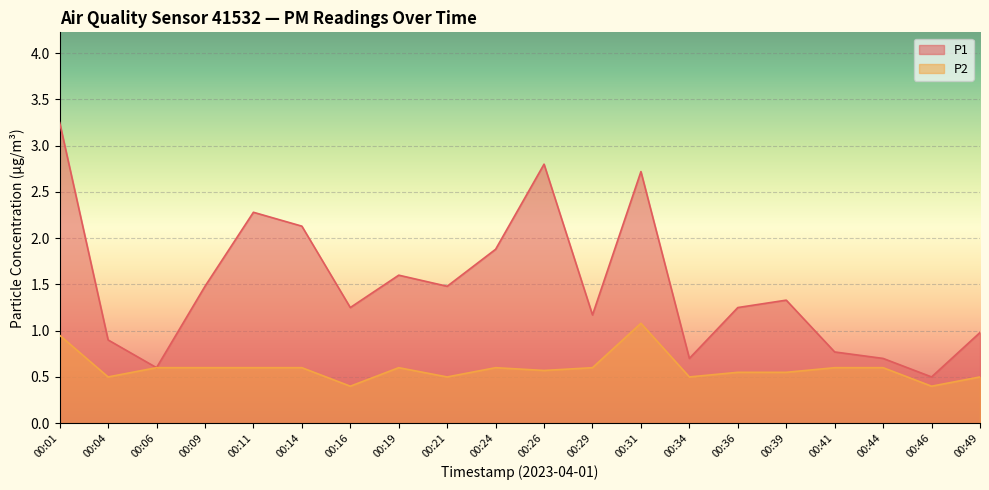

List the labels in order of P1 value, largest first.

00:01, 00:26, 00:31, 00:11, 00:14, 00:24, 00:19, 00:09, 00:21, 00:39, 00:16, 00:36, 00:29, 00:49, 00:04, 00:41, 00:34, 00:44, 00:06, 00:46